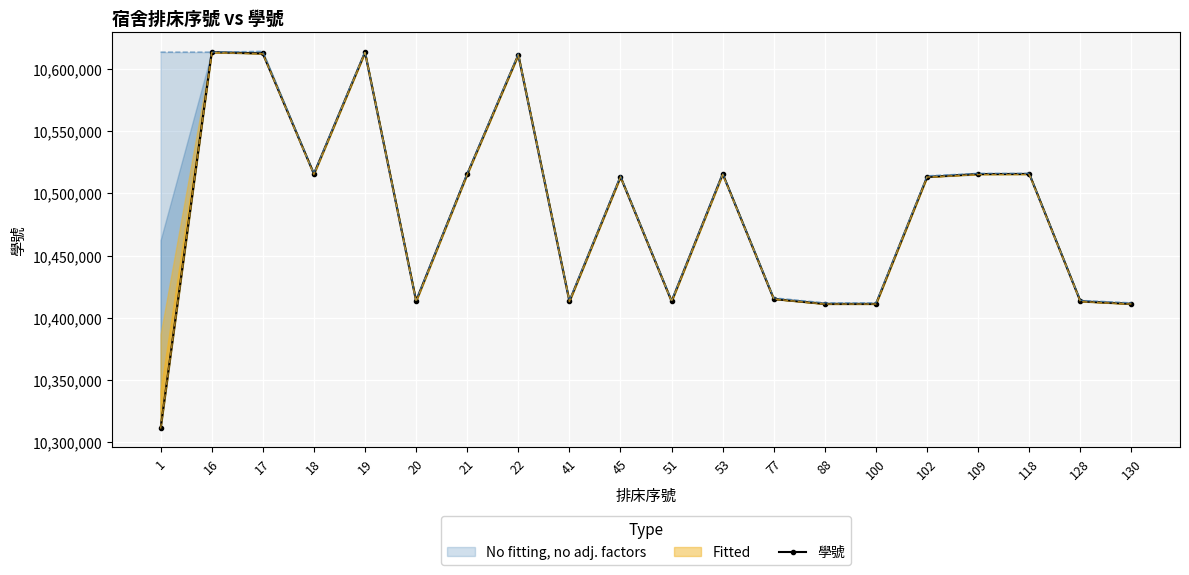

What is the minimum value shown in the chart?

10311131